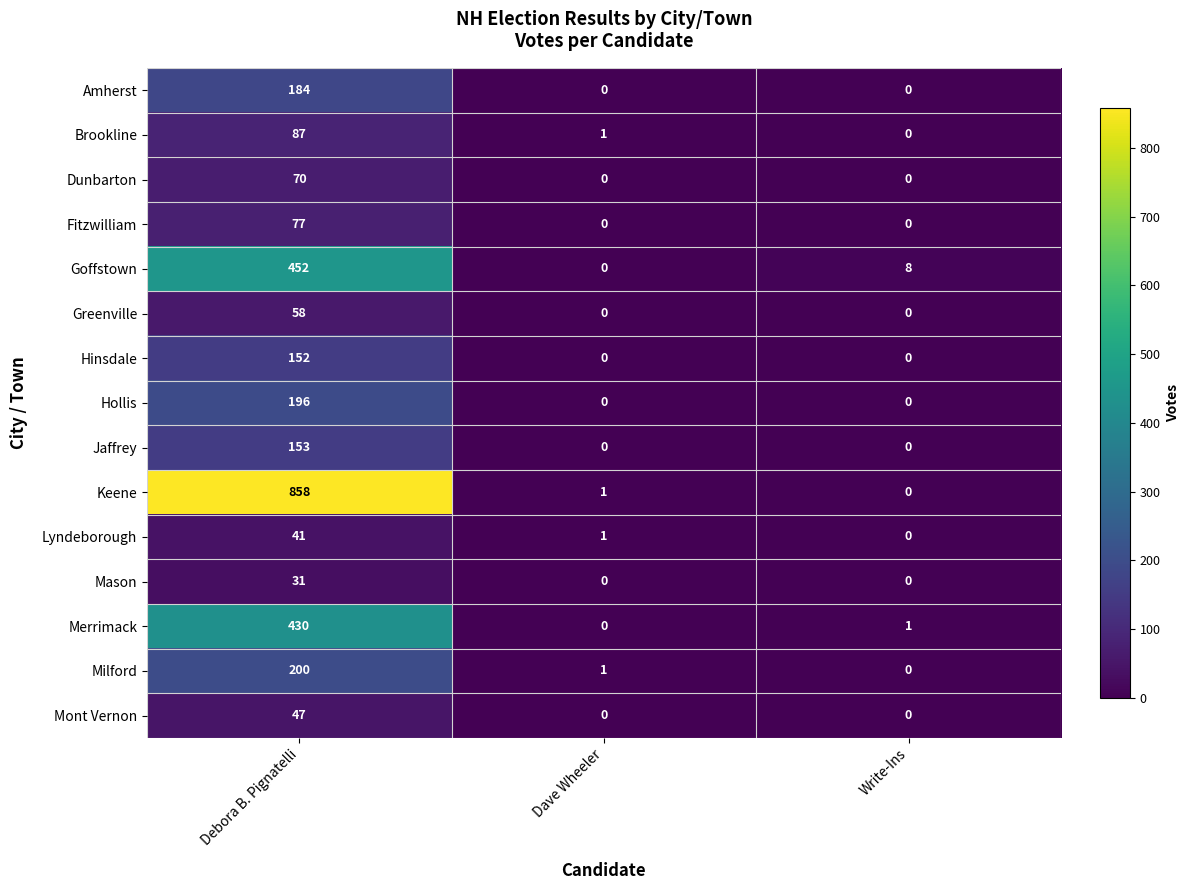

Where does the Lyndeborough series first go above 1?

Debora B. Pignatelli